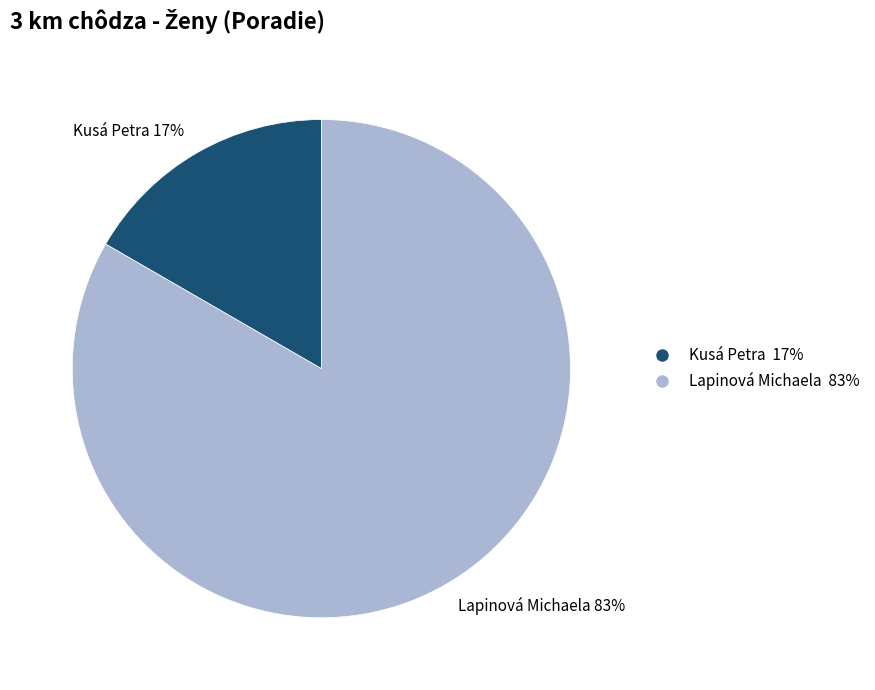

Is it true that Lapinová Michaela is 74% of the pie?

False